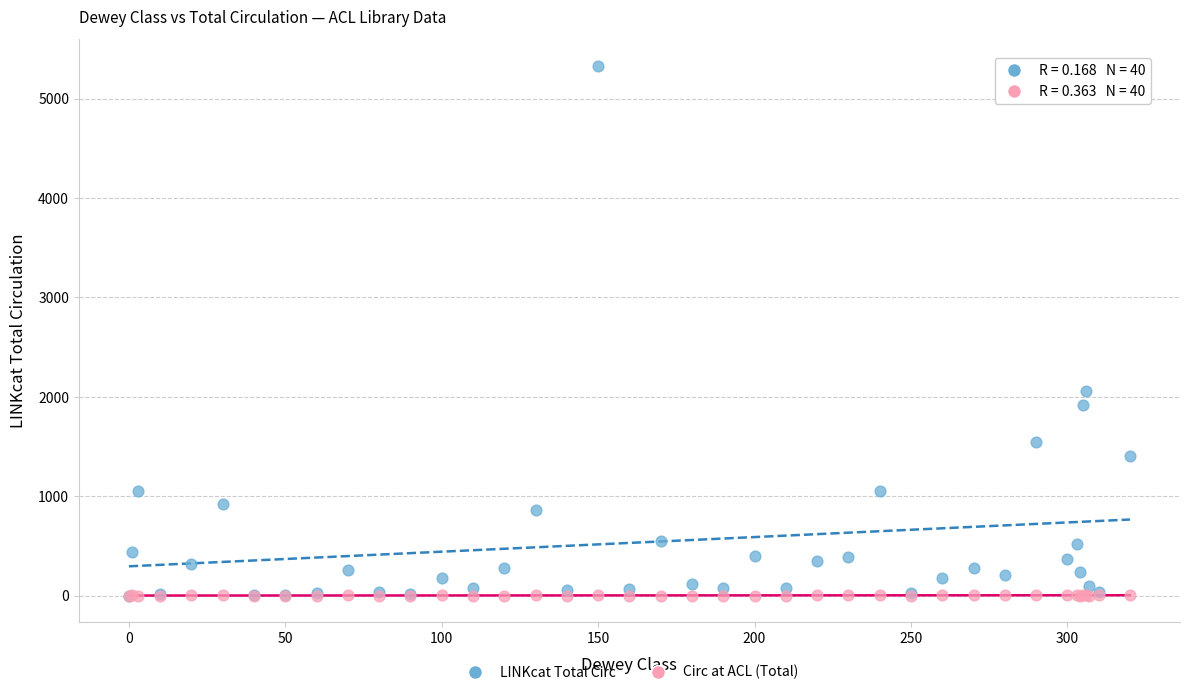

Which series contains the highest Y value?

LINKcat Total Circ